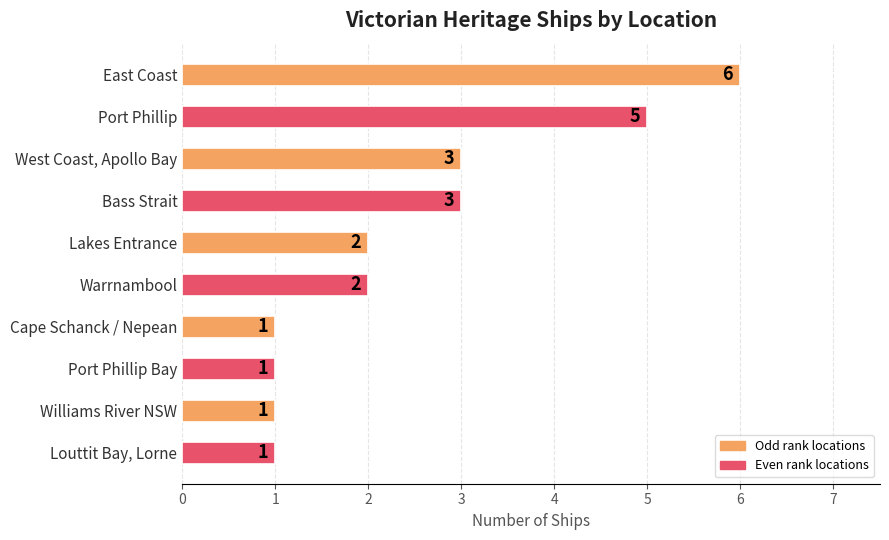

Are the bars horizontal?

Yes